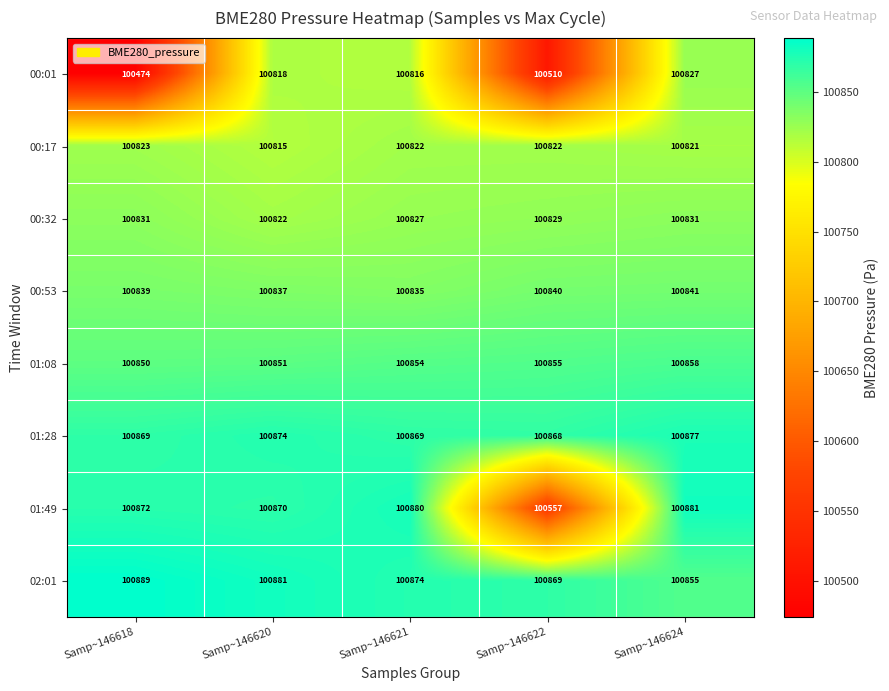

Is it true that 00:32 equals 100822 at Samp~146620?

True